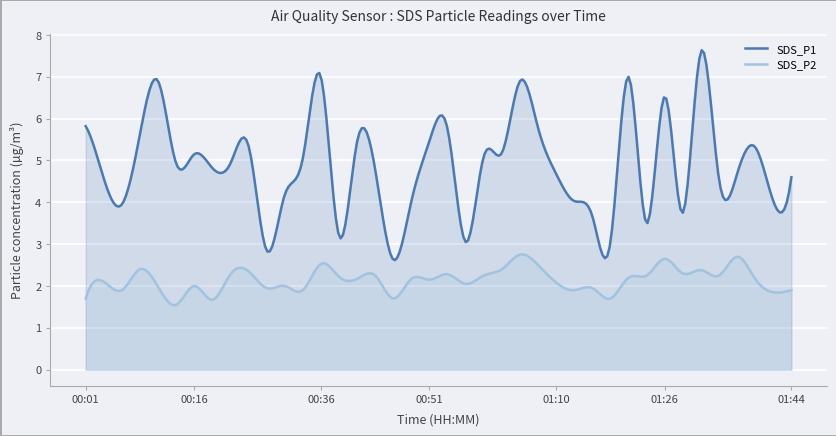

At which category does SDS_P2 reach its first local peak?

00:04